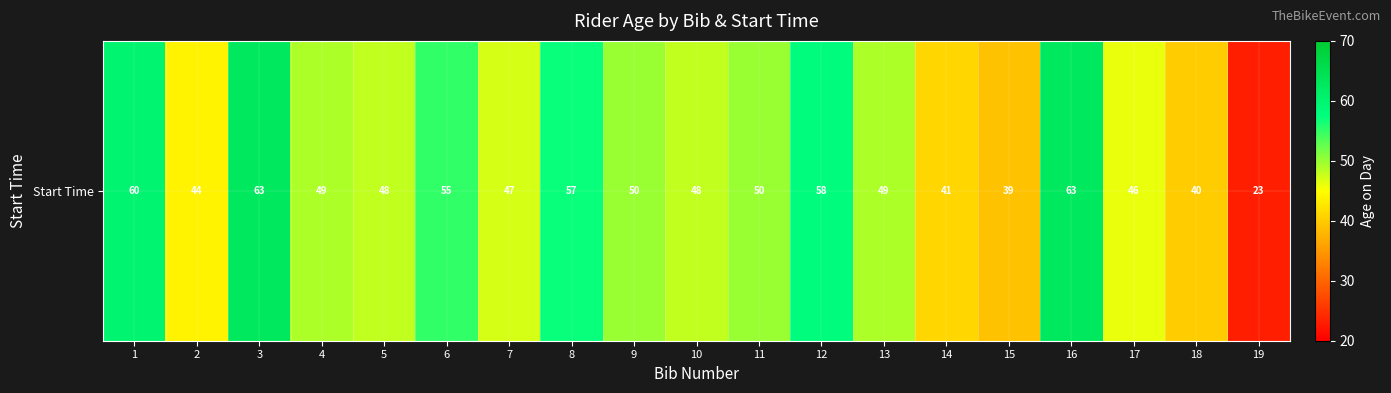

What is the maximum value shown in the chart?

63